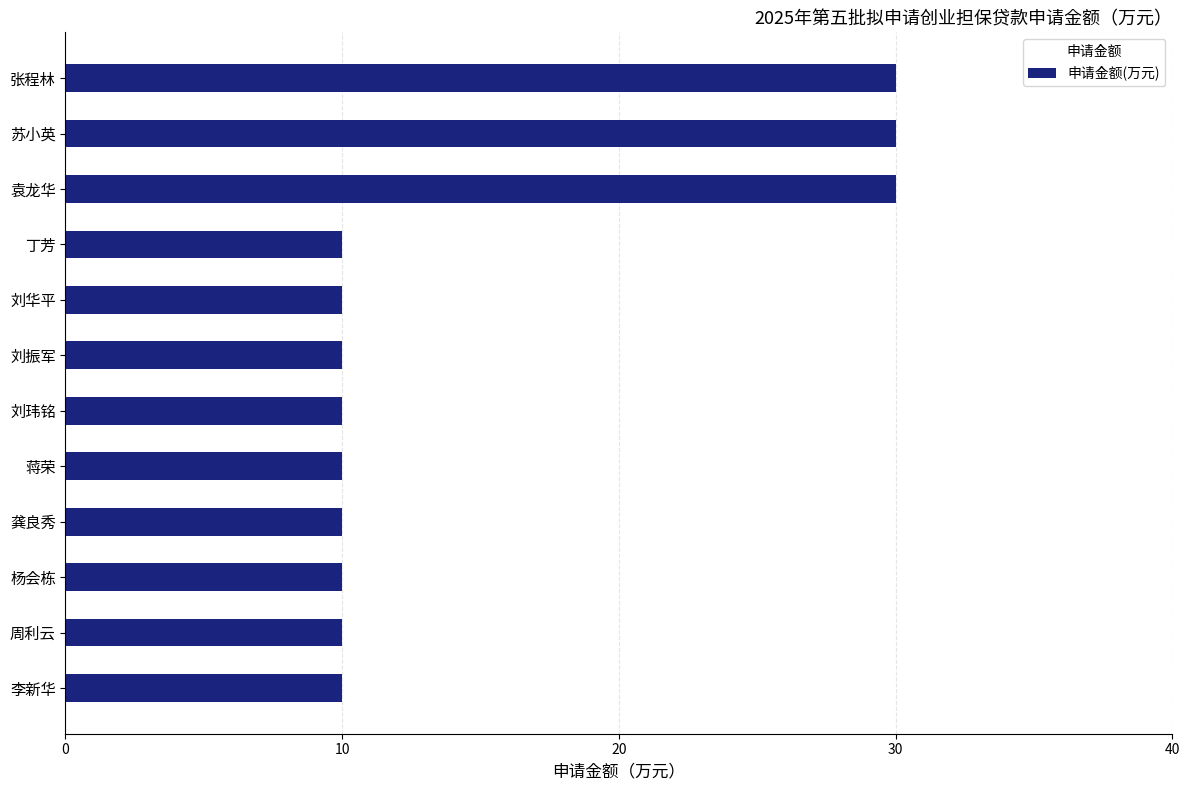

What is the ratio of the value at 苏小英 to the value at 丁芳?

3.0